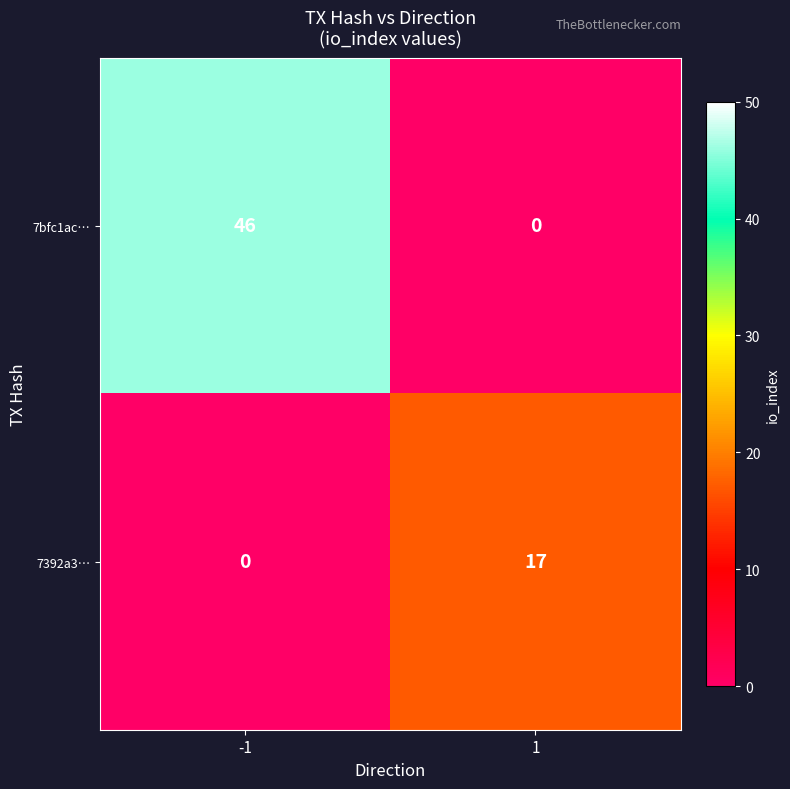

Is it true that 7bfc1ac… equals 0 at 1?

True